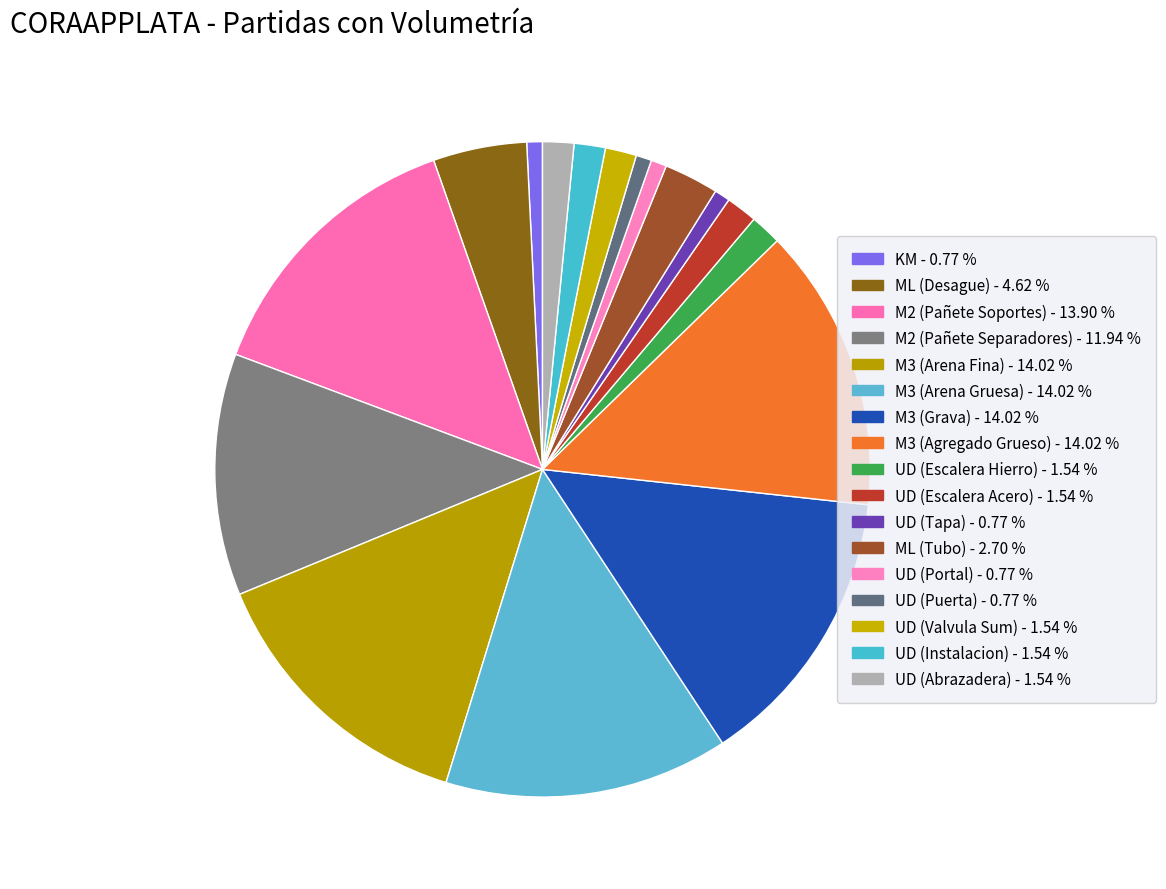

Is it true that M2 (Pañete Soportes) is 19% of the pie?

False